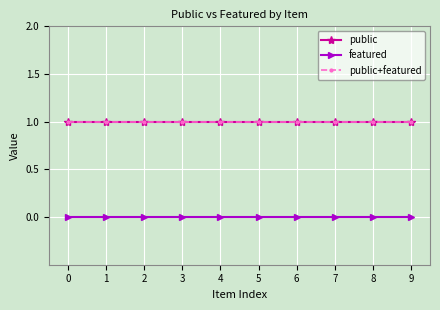

Does the chart have visible grid lines?

Yes